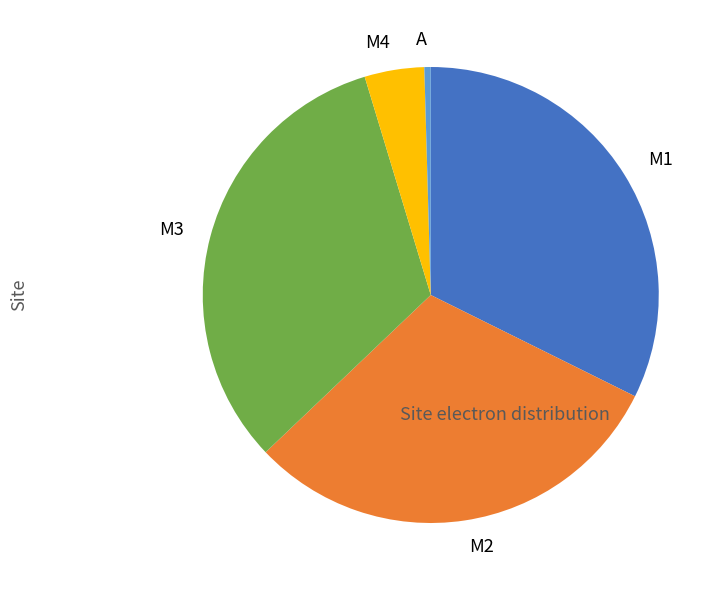

Count the number of slices in the pie.

5